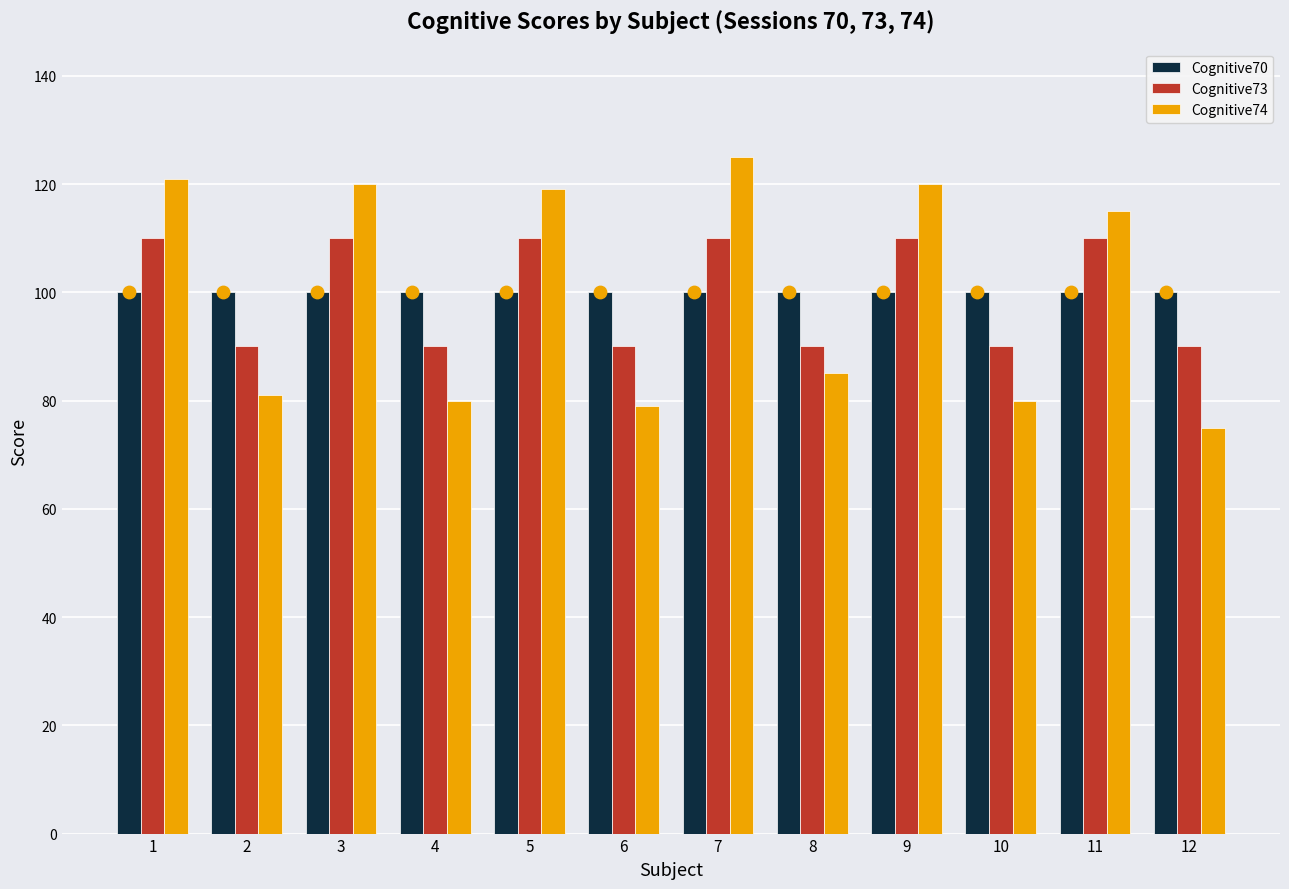

At how many categories does at least one series exceed 107?

6